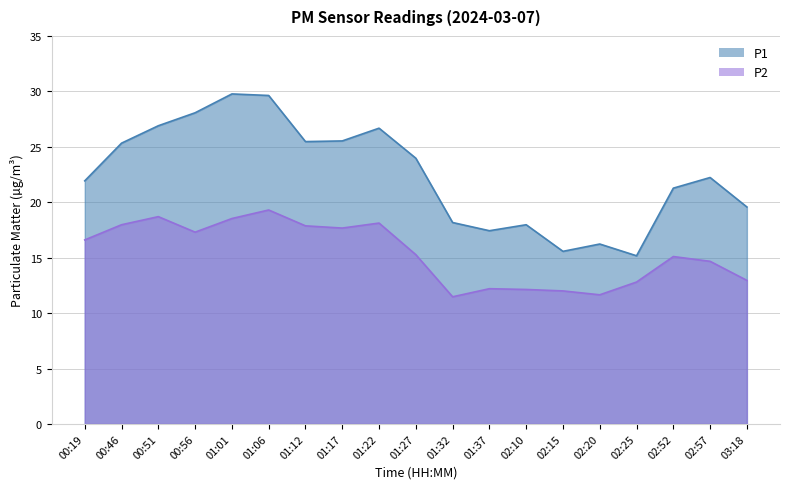

Is the value of P2 at 01:22 greater than the value of P1 at 01:27?

No